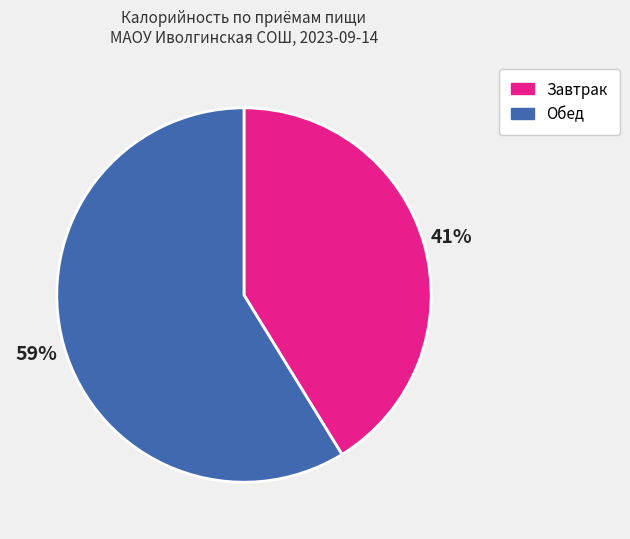

Count the number of slices in the pie.

2